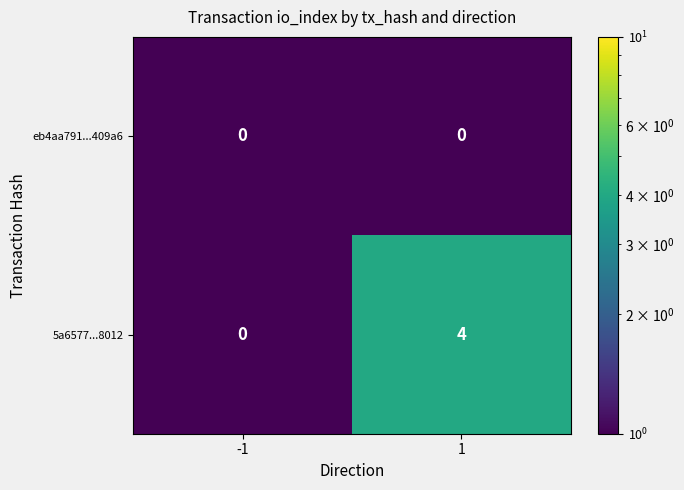

Between -1 and 1, which series saw the biggest shift?

5a6577...8012